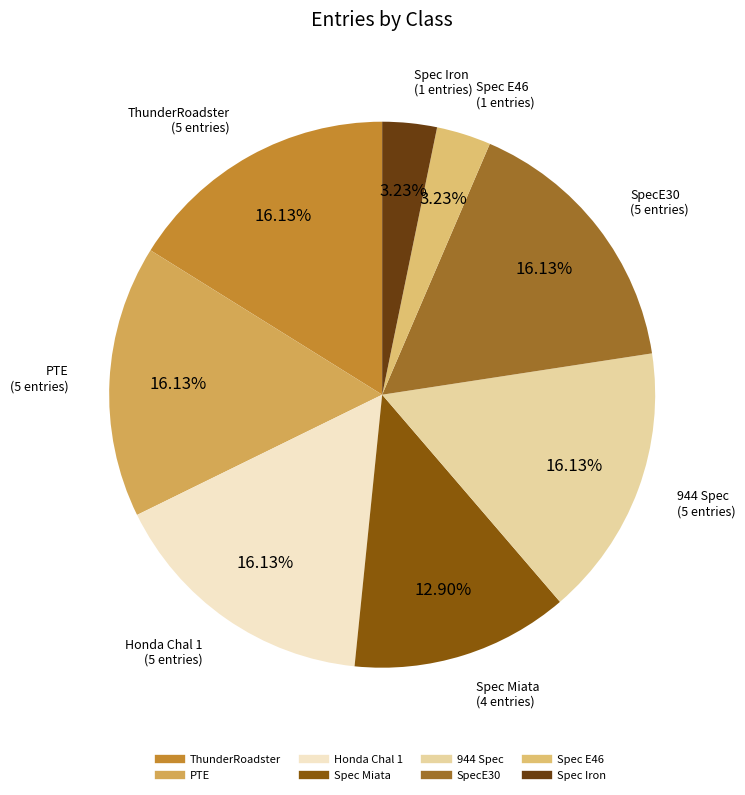

Which has a higher value, SpecE30 or Spec E46?

SpecE30